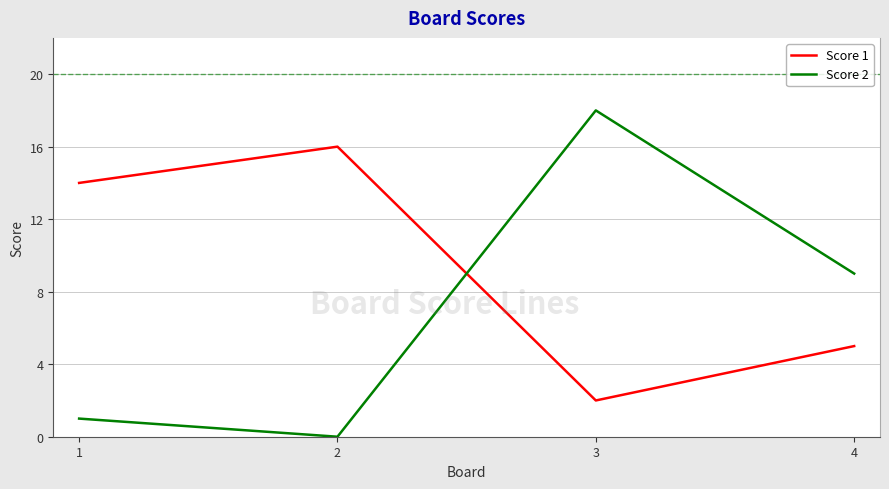

What is the maximum value for Score 2?

18